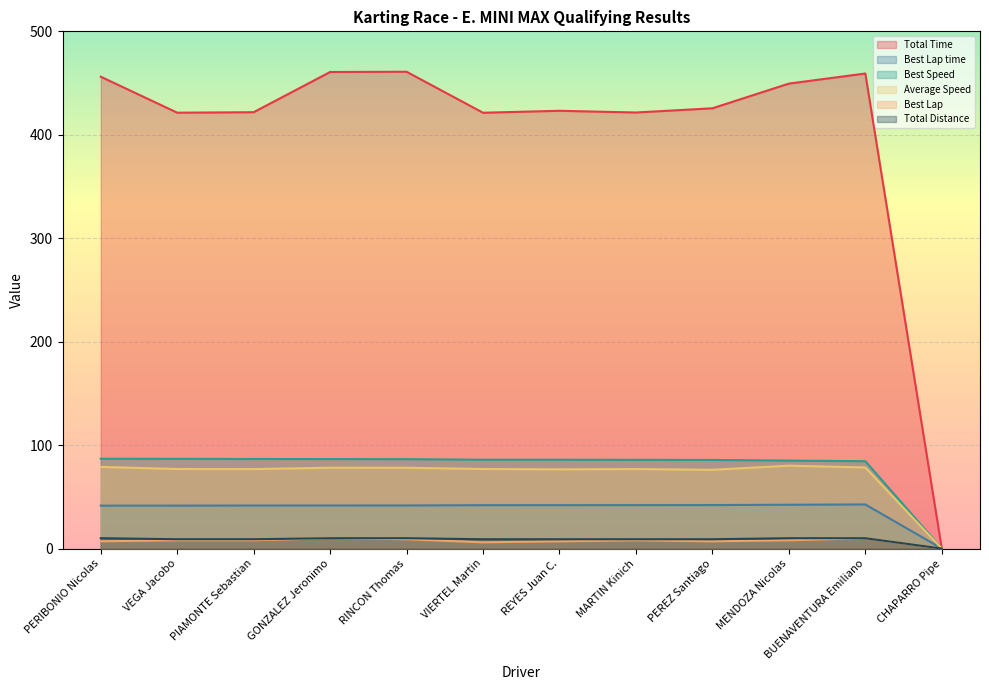

Read the Best Lap time value at VEGA Jacobo.

41.5